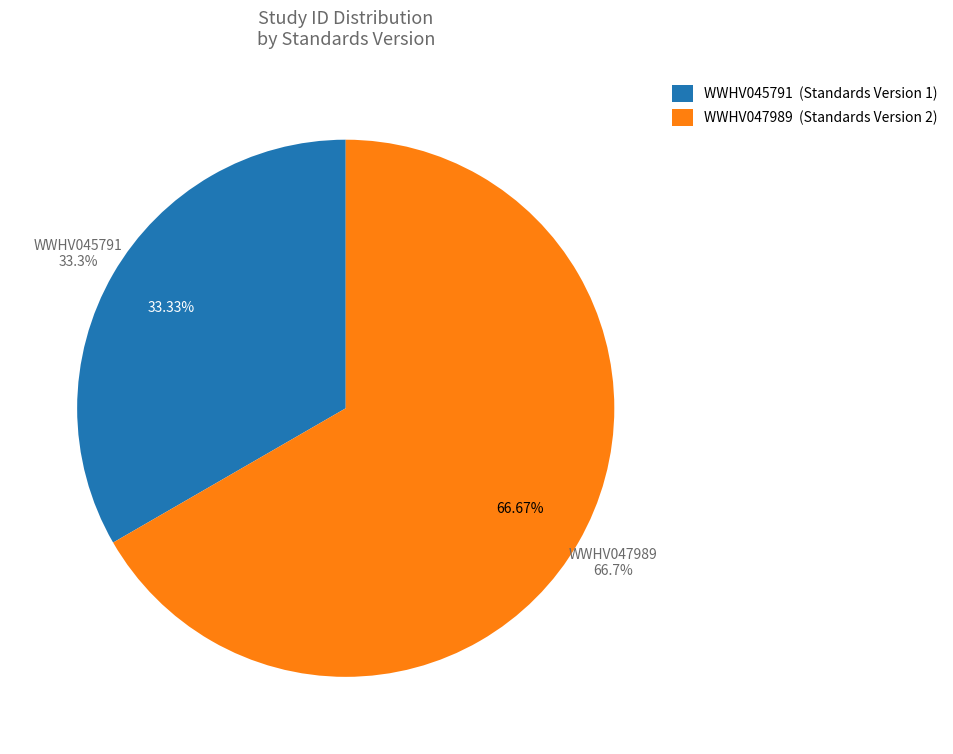

To the nearest percent, what is the difference between the largest and smallest slice percentages?

33%